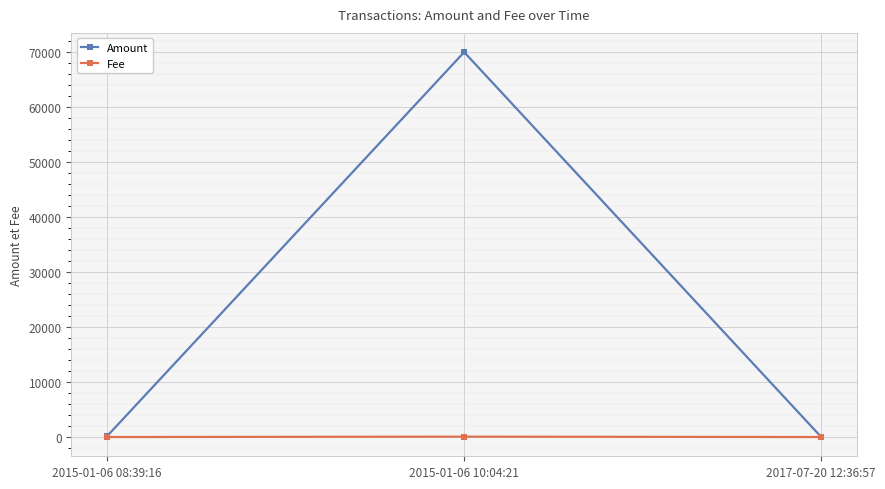

What is the label of the 3rd point from the left?

2017-07-20 12:36:57